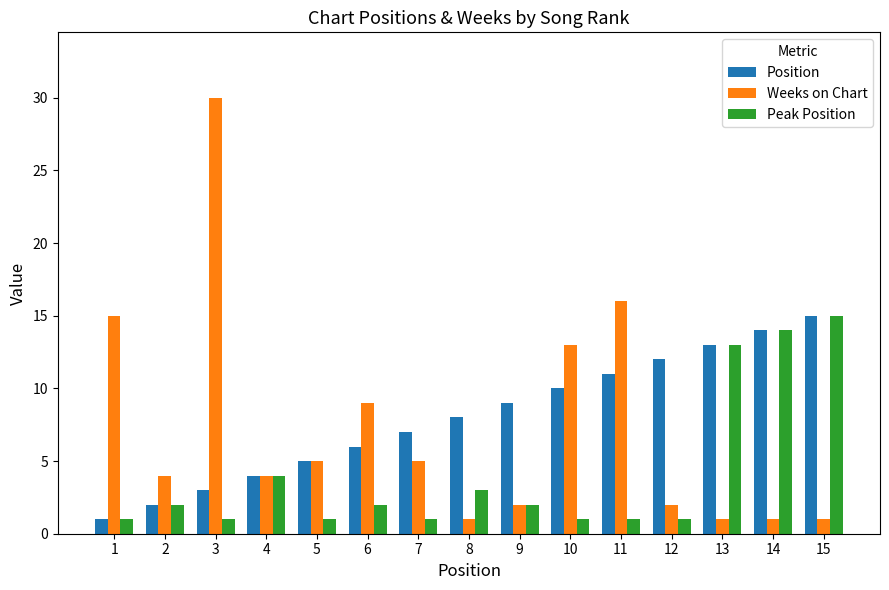

Which series has the largest total across all categories?

Position